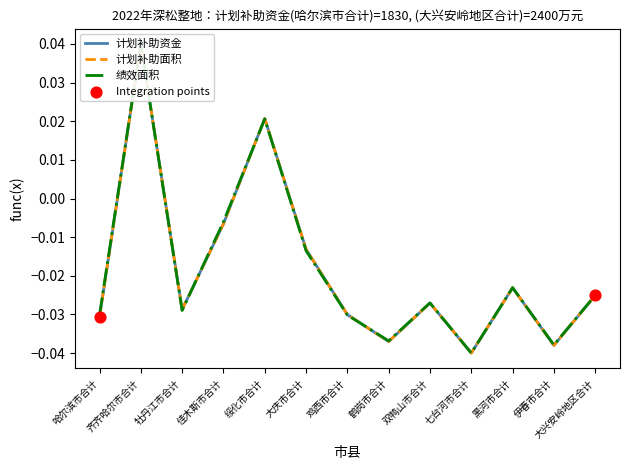

Is the value of 计划补助面积 at 鸡西市合计 greater than the value of 计划补助资金 at 哈尔滨市合计?

Yes